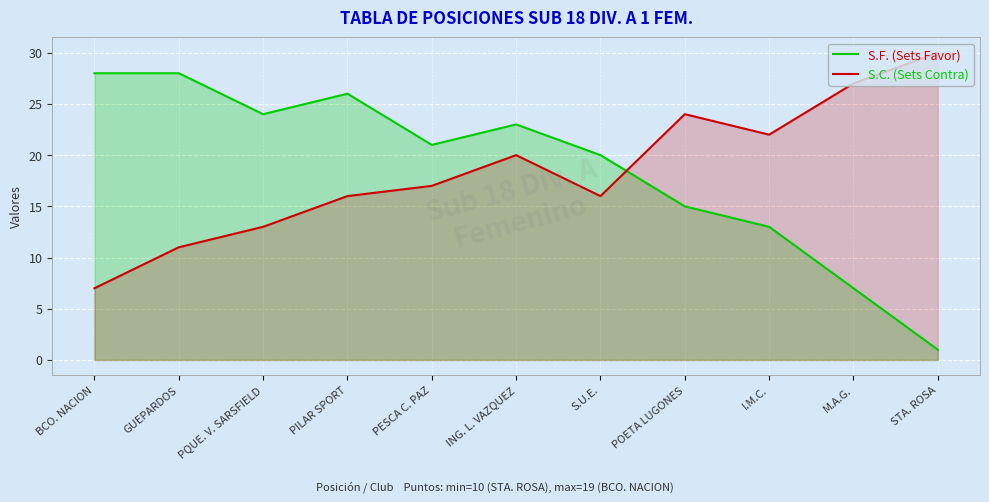

Rank the series at PILAR SPORT from highest to lowest value.

S.F. (Sets Favor), S.C. (Sets Contra)